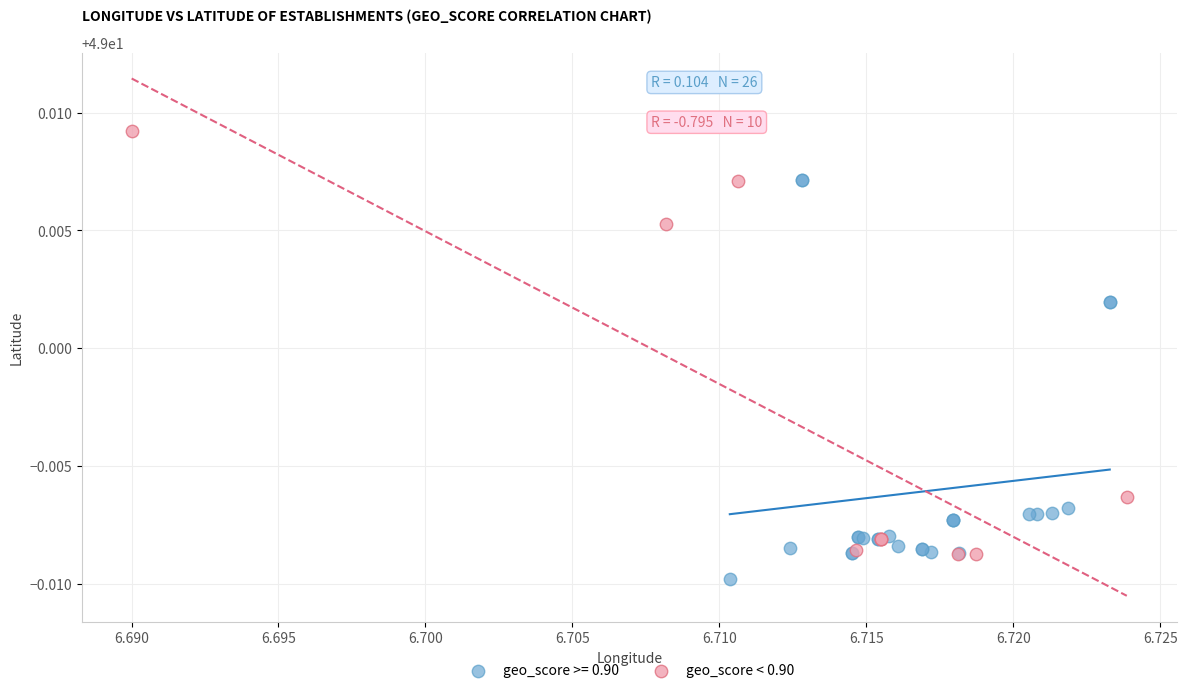

Which series reaches the minimum Y coordinate?

geo_score >= 0.90